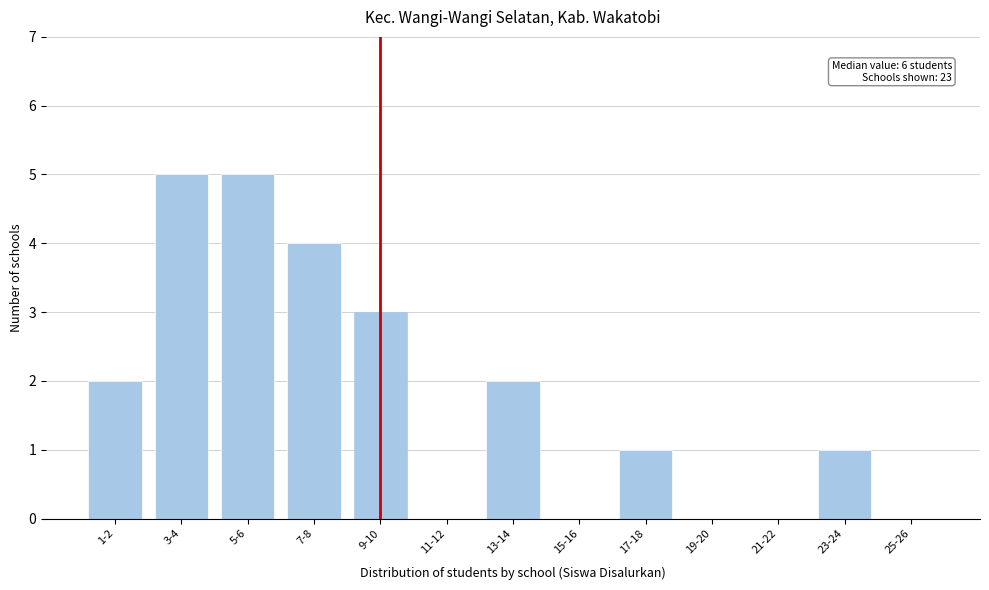

Reading left to right, what are all the values shown in this chart?

1-2=2	3-4=5	5-6=5	7-8=4	9-10=3	11-12=0	13-14=2	15-16=0	17-18=1	19-20=0	21-22=0	23-24=1	25-26=0